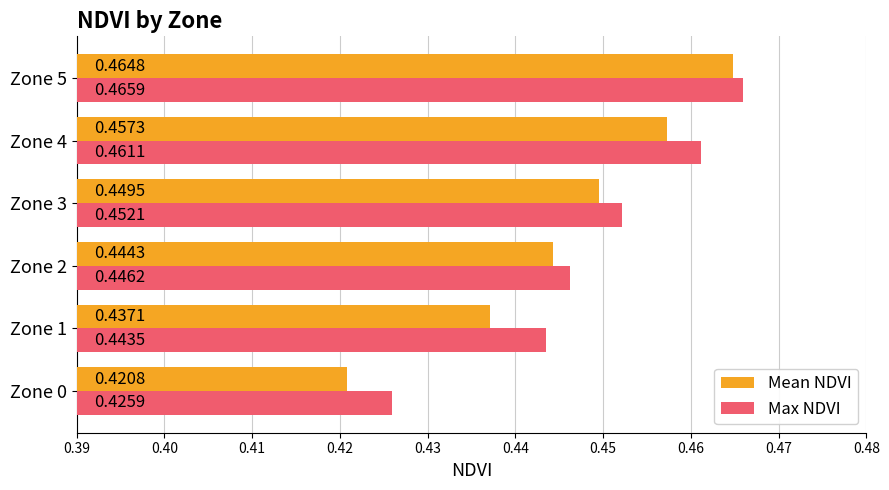

Which series has the widest spread of values?

Mean NDVI